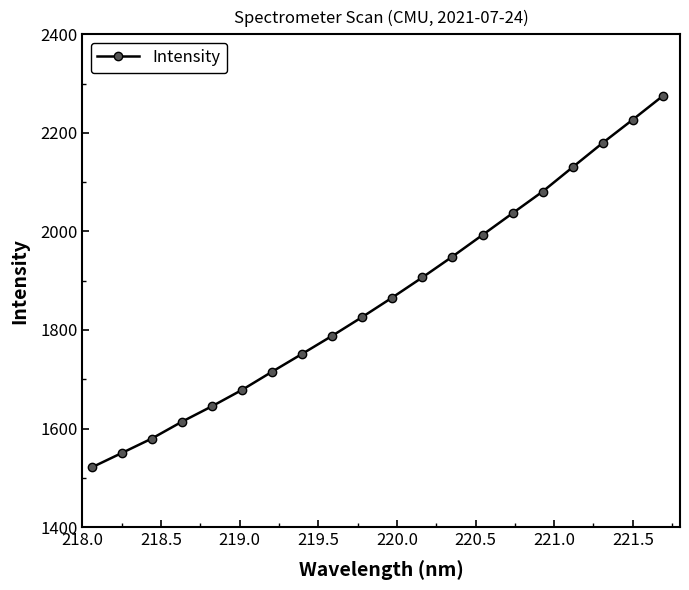

Count the number of values greater than 1865.

10